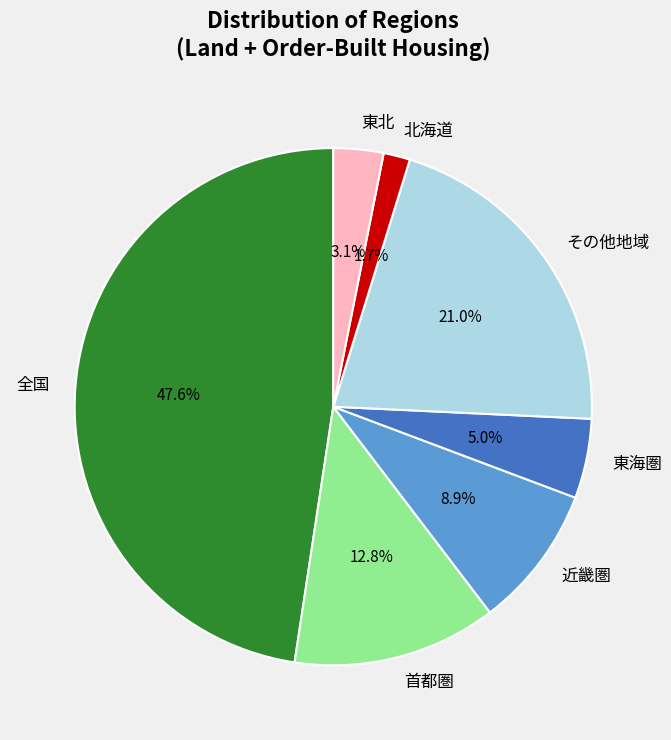

Count the number of slices in the pie.

7